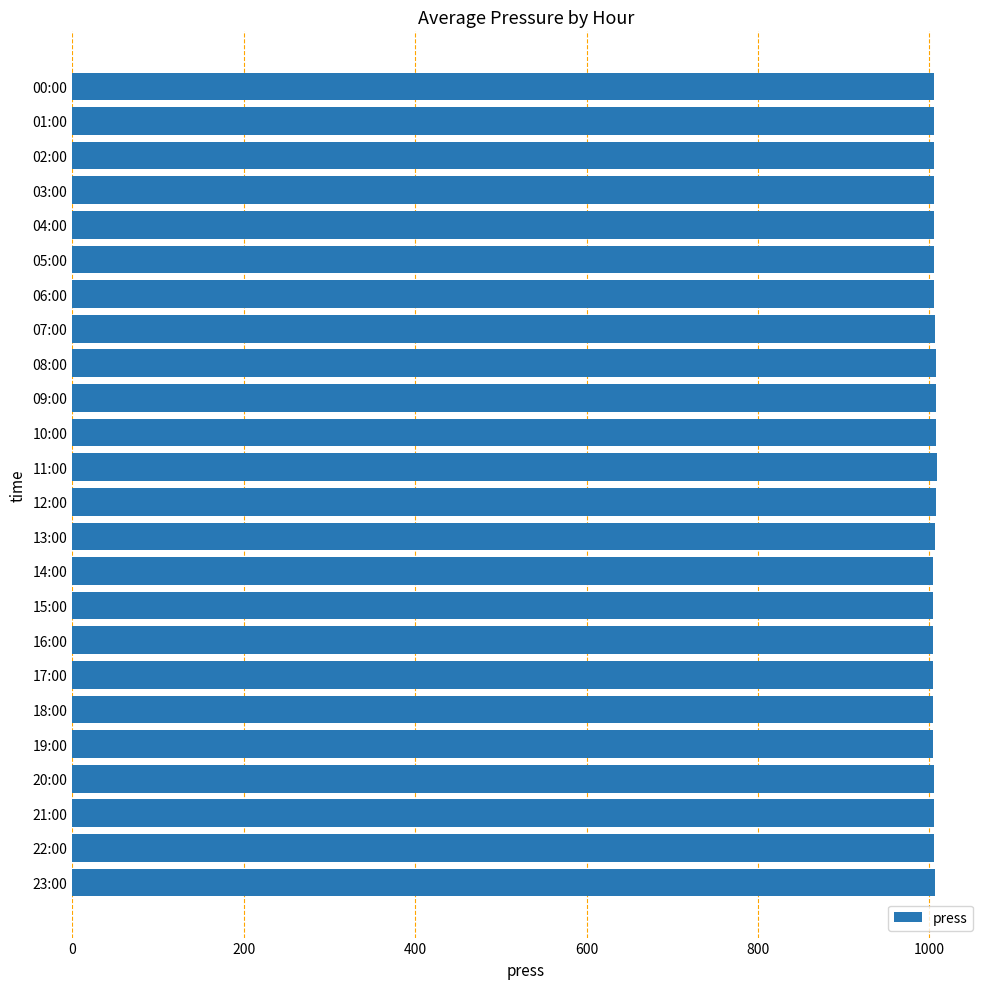

What is the ratio of the value at 23:00 to the value at 14:00?

1.0